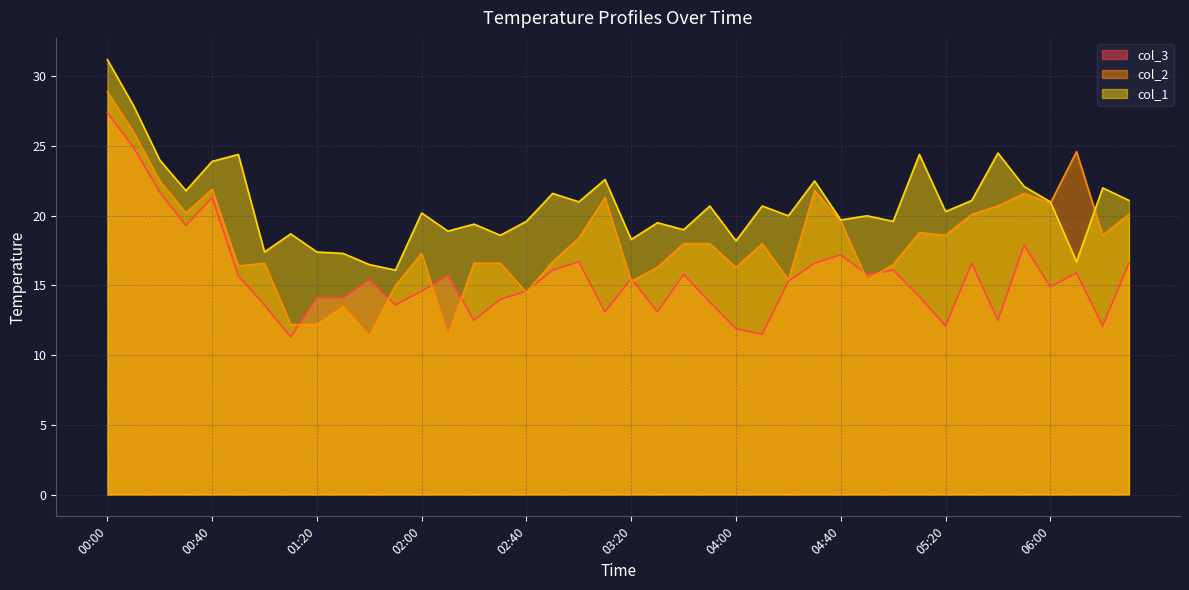

Rank the series at 03:20 from lowest to highest value.

col_2, col_3, col_1